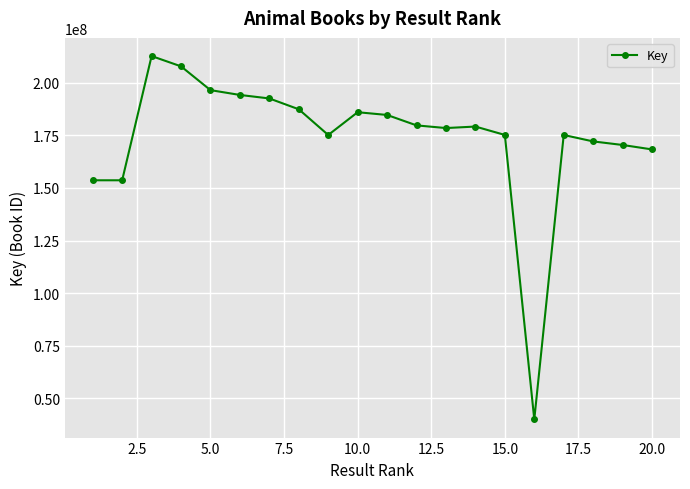

What is the difference between the maximum and minimum values?

172590960